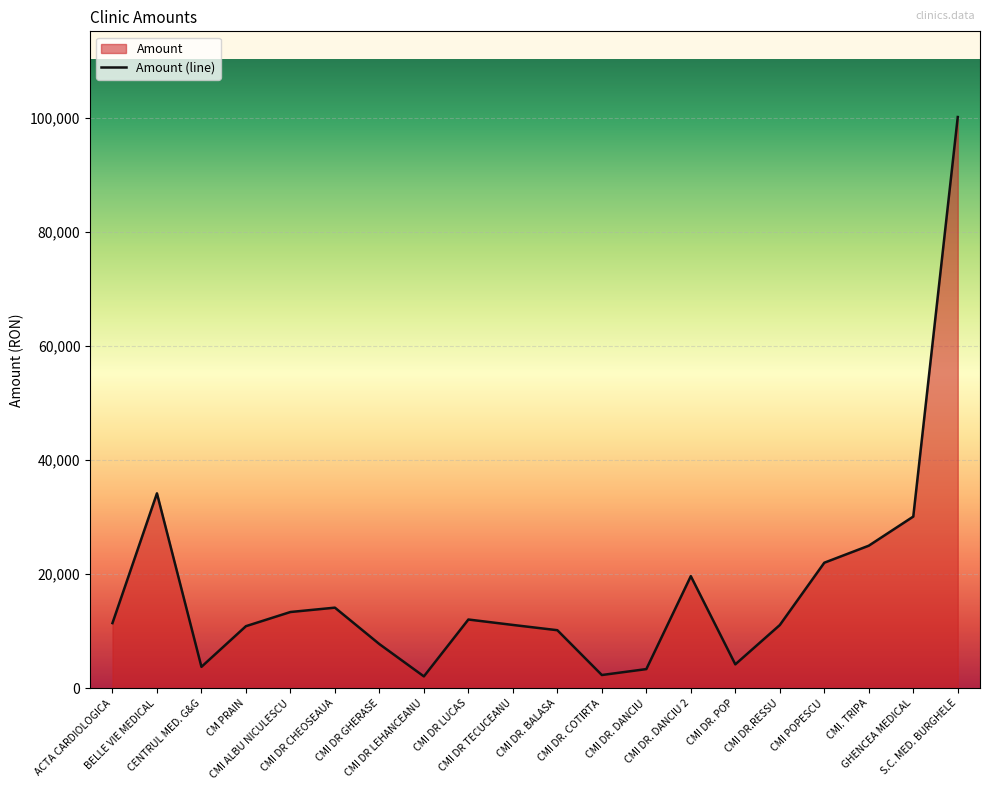

Reading left to right, extract all data points from this chart.

11434.2	34177.1	3769.2	10893.6	13377.6	14139.8	7754.0	2095.2	12062.5	11110.2	10187.0	2335.0	3371.4	19657.8	4204.4	11091.6	22014.7	24999.0	30103.5	100121.7